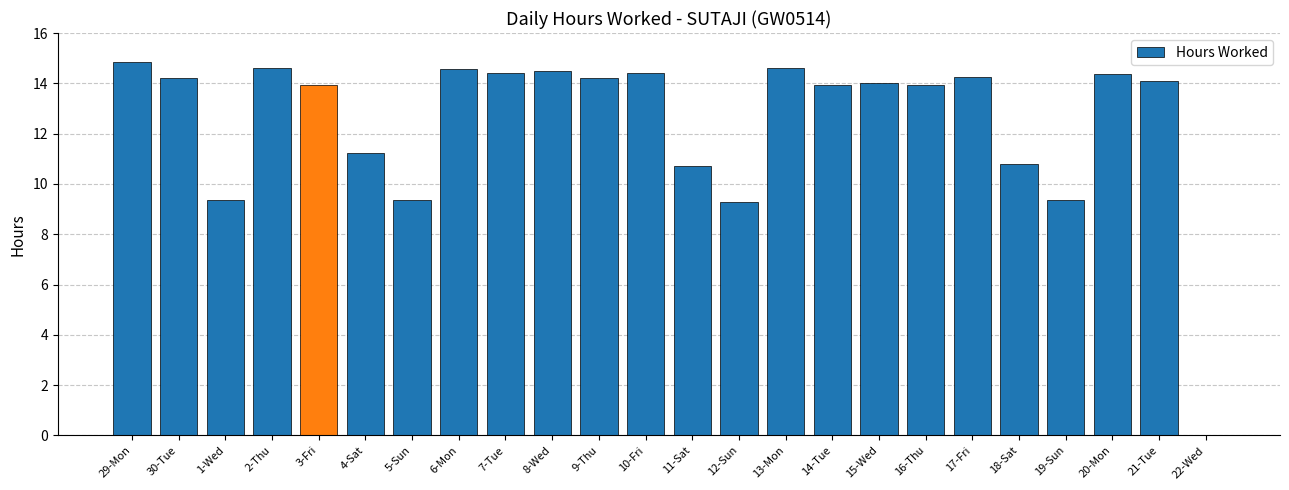

The chart shows a value of 5.8 at 12-Sun. True or false?

False